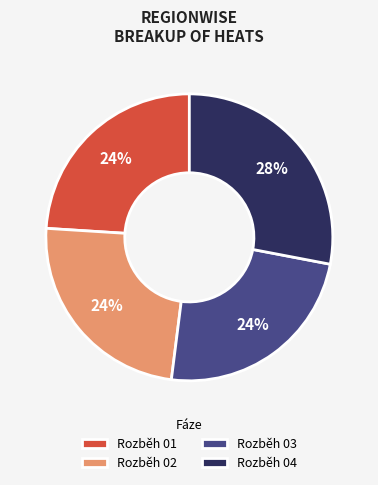

Which slice is the largest?

Rozběh 04